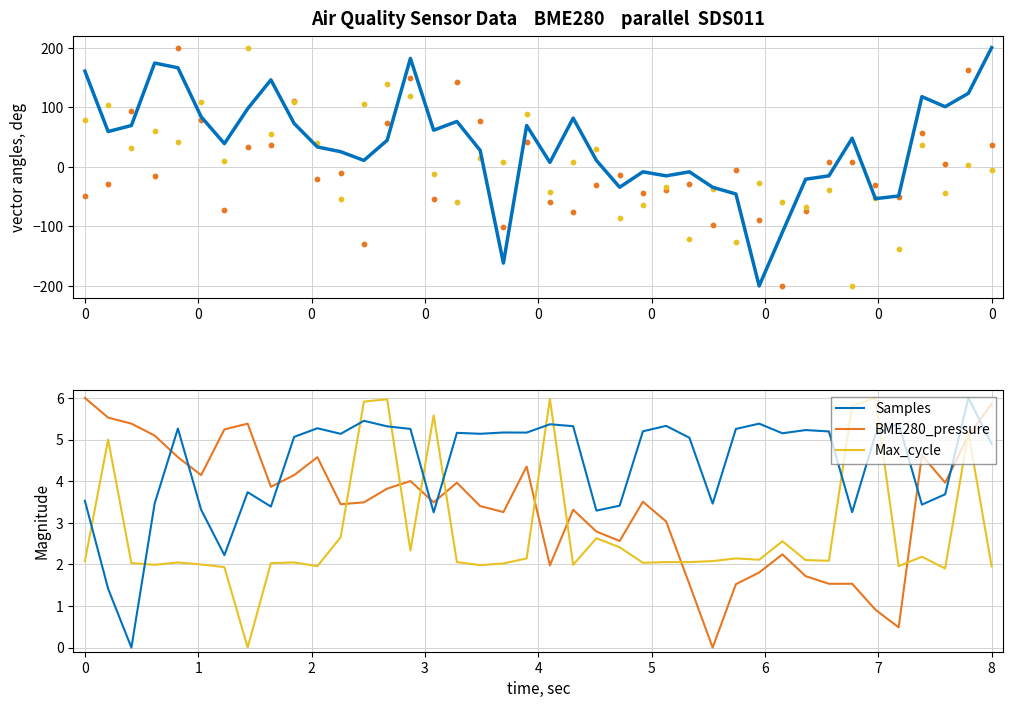

Which series has the widest spread of Y values?

SDS_P2